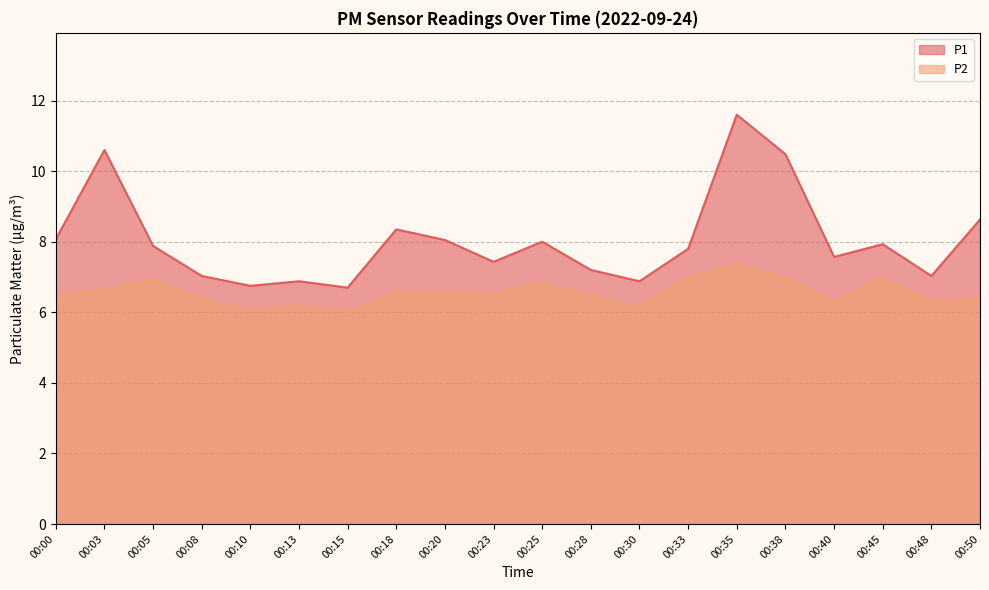

Is it true that P1 equals 7.4 at 00:23?

True